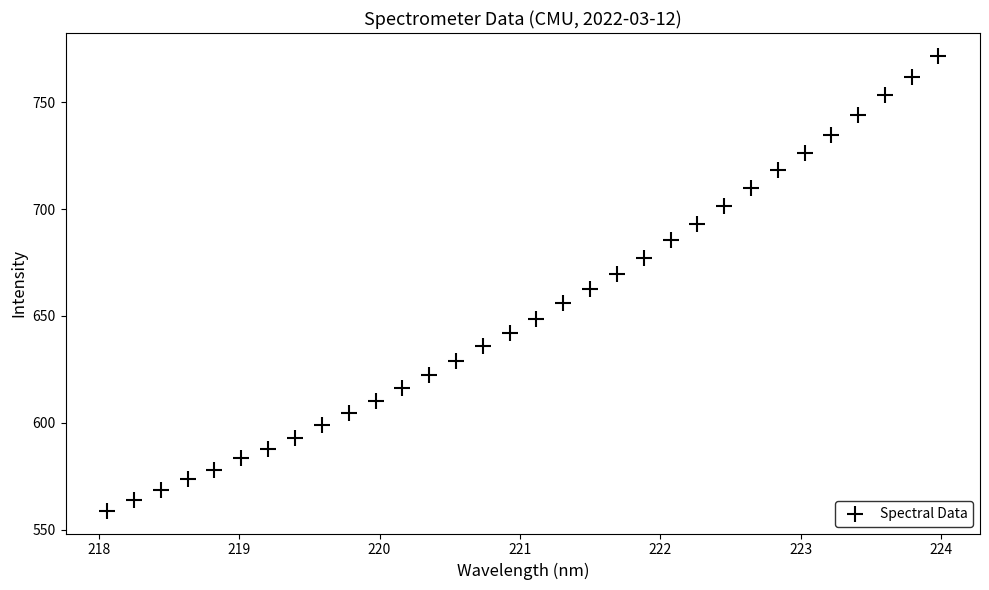

What is the range of X values (max minus min)?

5.9